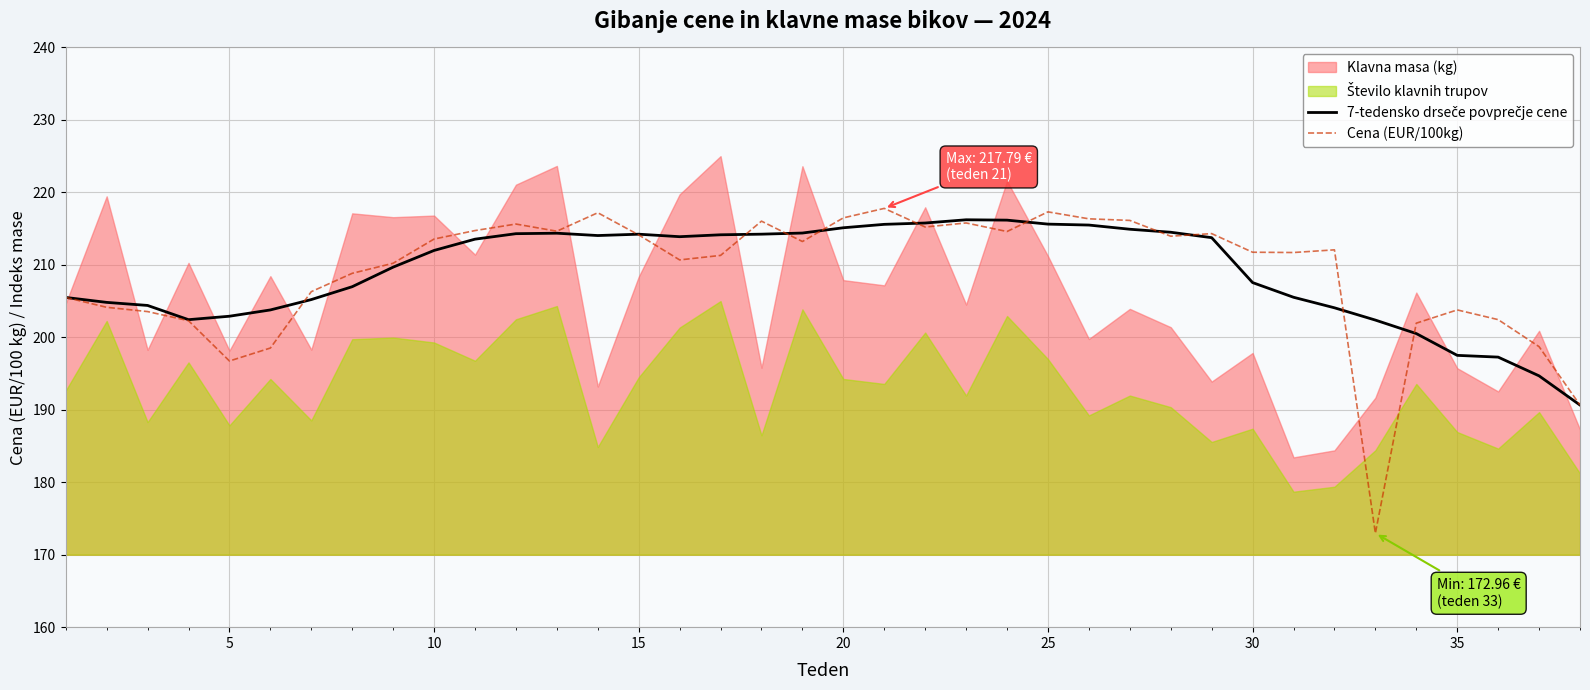

At how many categories does at least one series exceed 195?

37